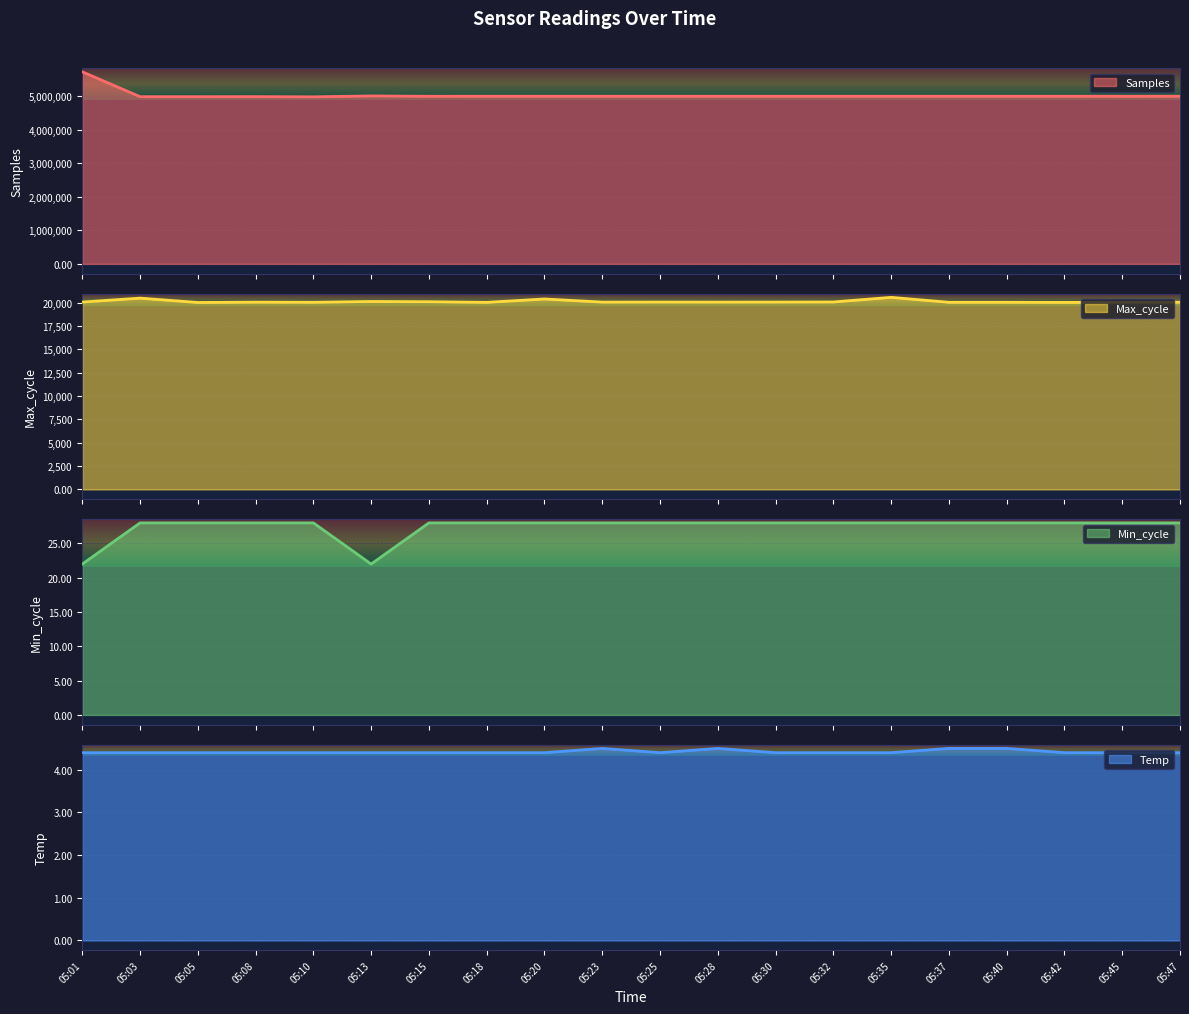

True or false: Temp and Max_cycle cross at least once.

False